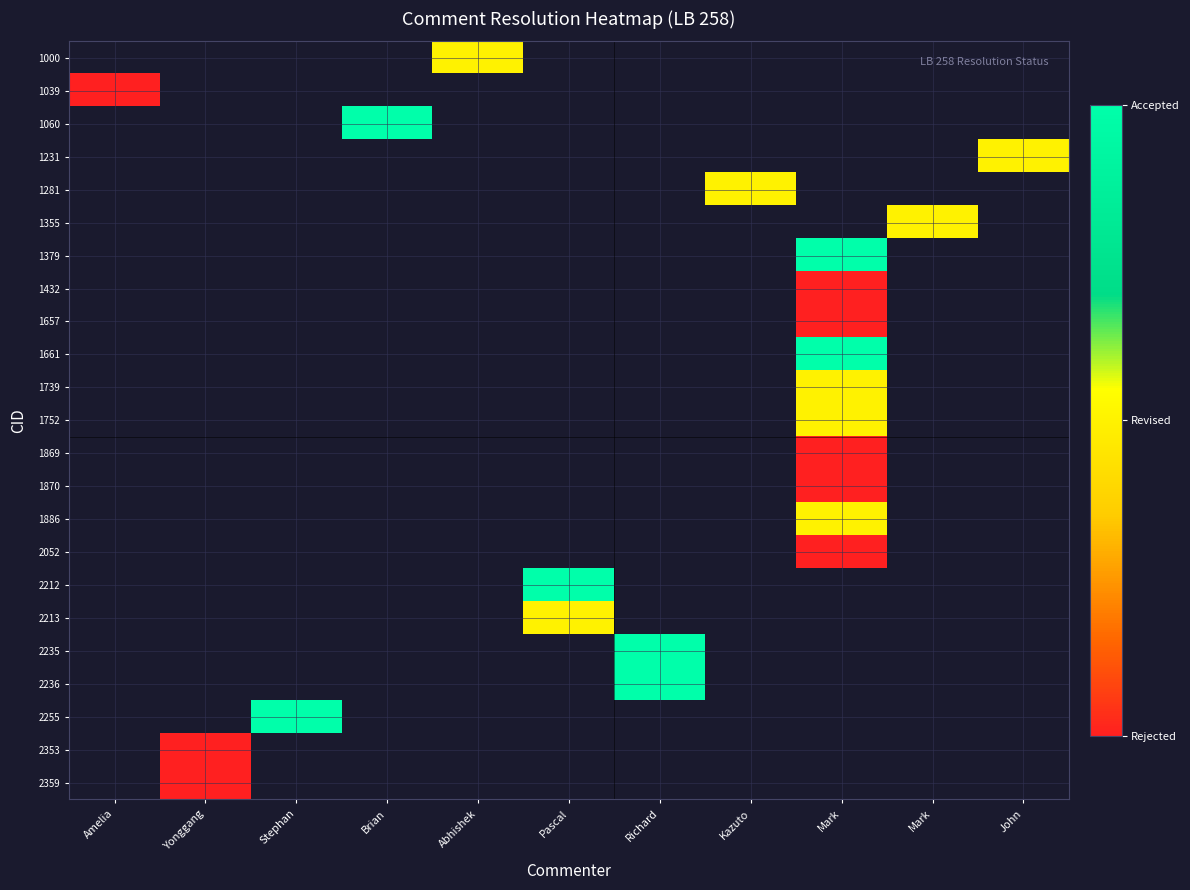

Between Mark and Abhishek, which is larger?

Abhishek